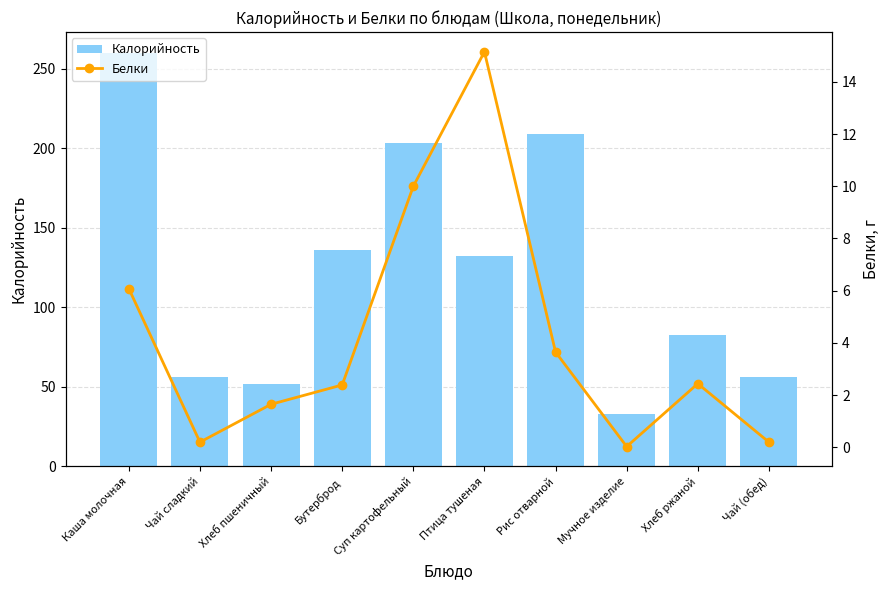

List the series in order of their peak value, lowest first.

Белки, Калорийность